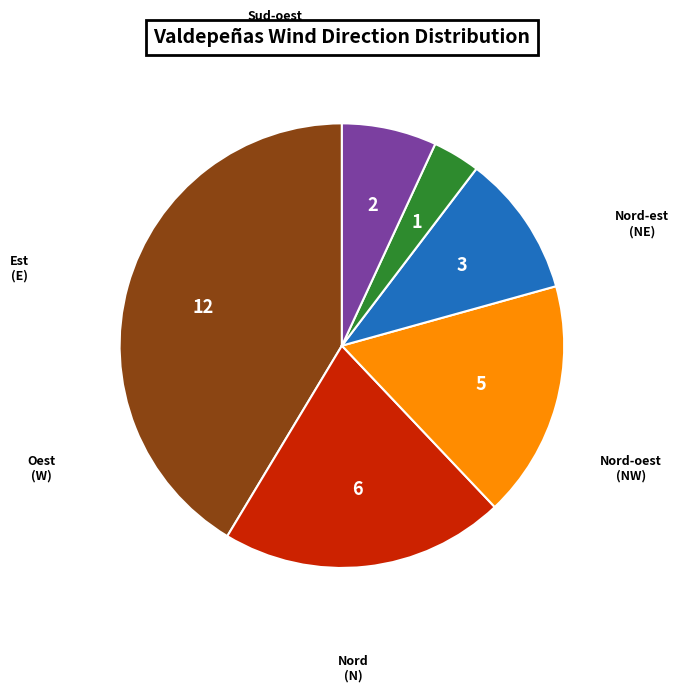

Does any single category account for the majority?

No